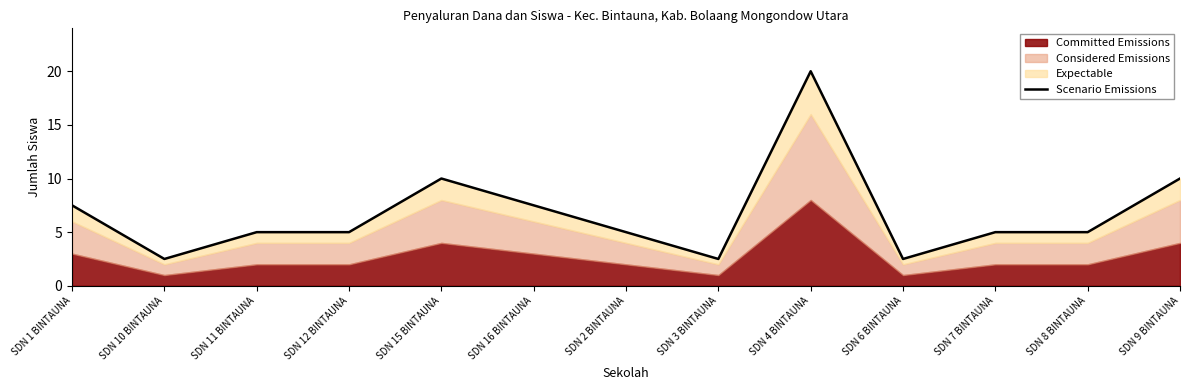

Where is the data nearest to the value 11?

SDN 15 BINTAUNA